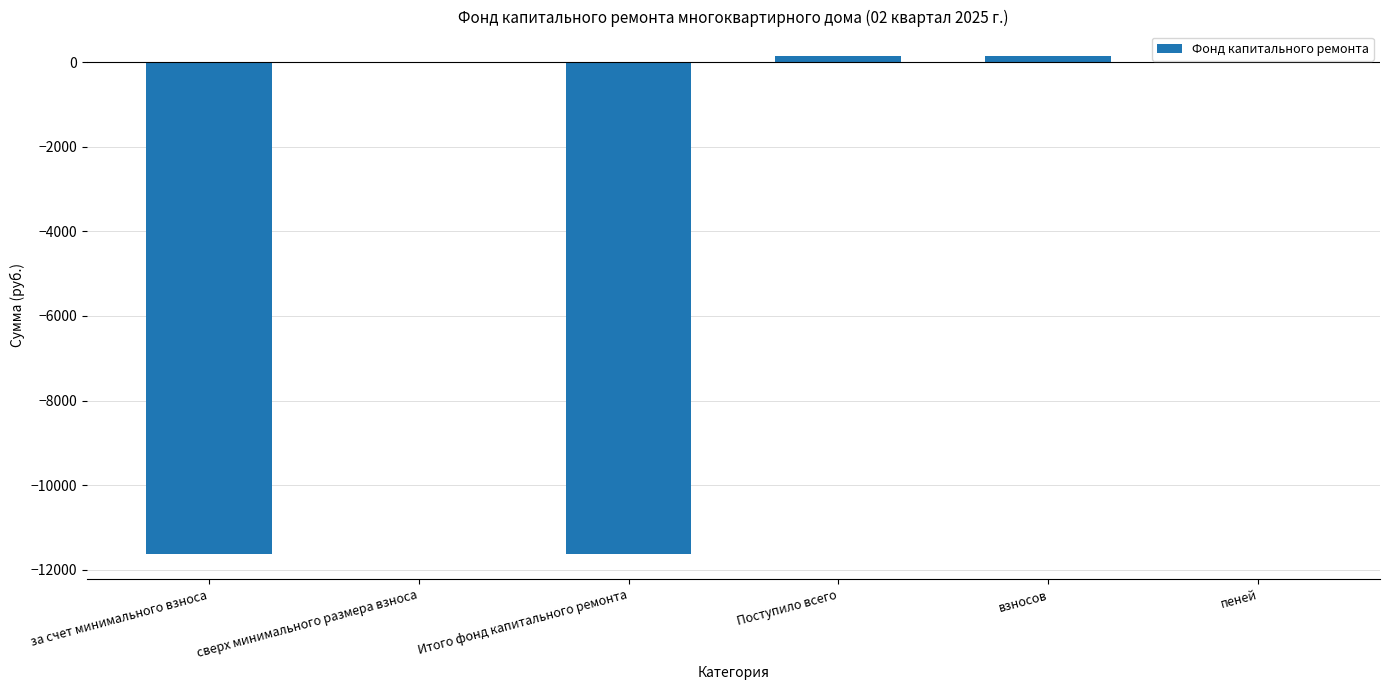

The value at сверх минимального размера взноса is 4978.2. True or false?

False